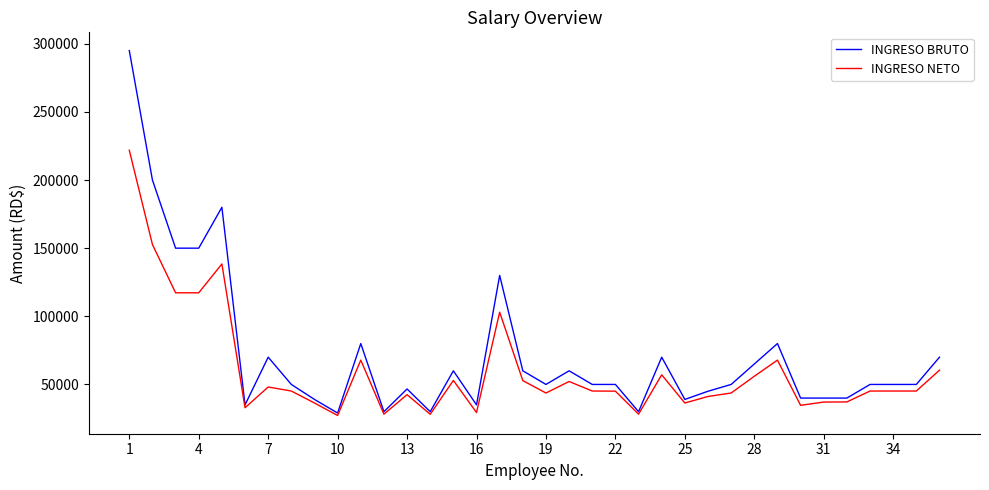

Which series has the largest total across all categories?

INGRESO BRUTO